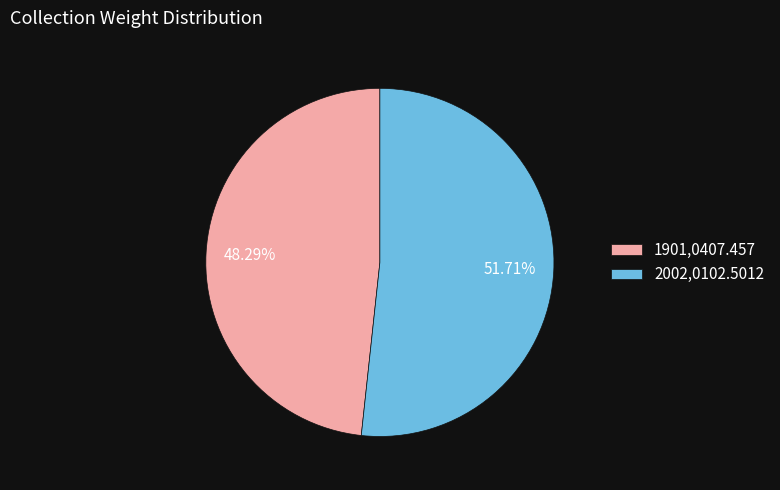

Is there any slice that represents more than half of the pie?

Yes